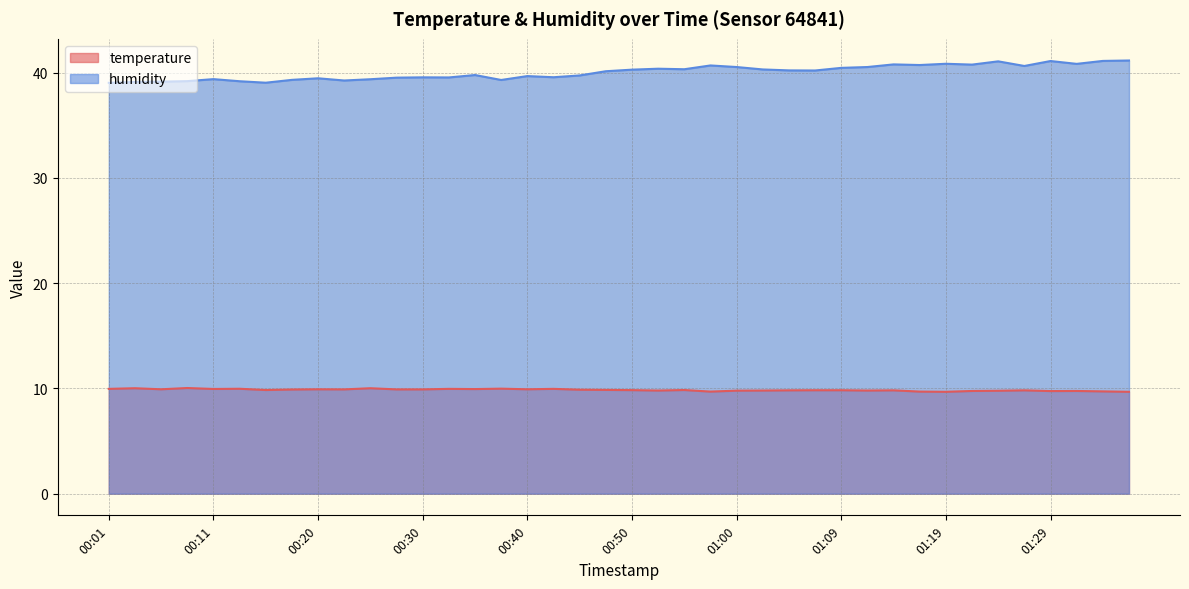

What is the difference between the highest and lowest values at 01:00?

30.8